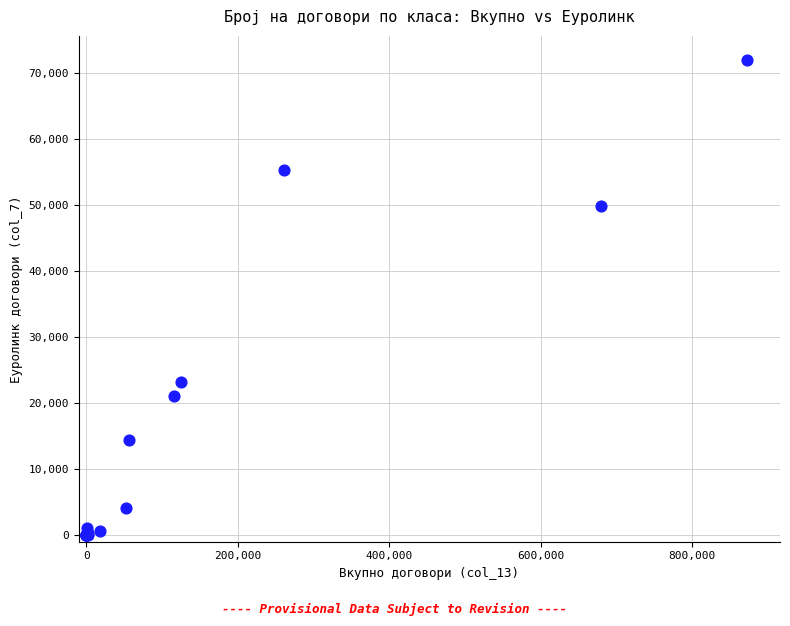

What Y value in the scatter plot is closest to 36008?

23236